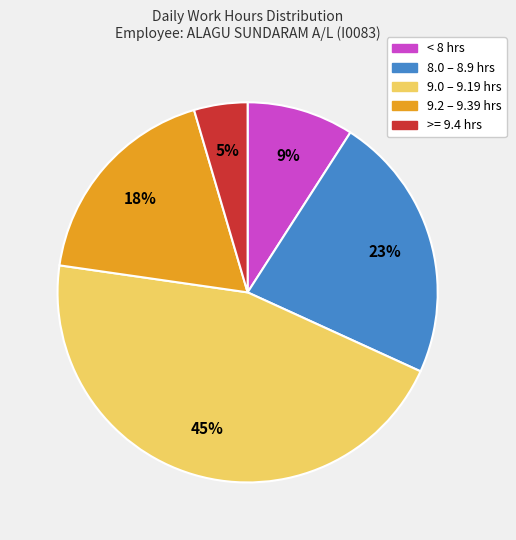

Is it true that 9.0 – 9.19 hrs is 45% of the pie?

True